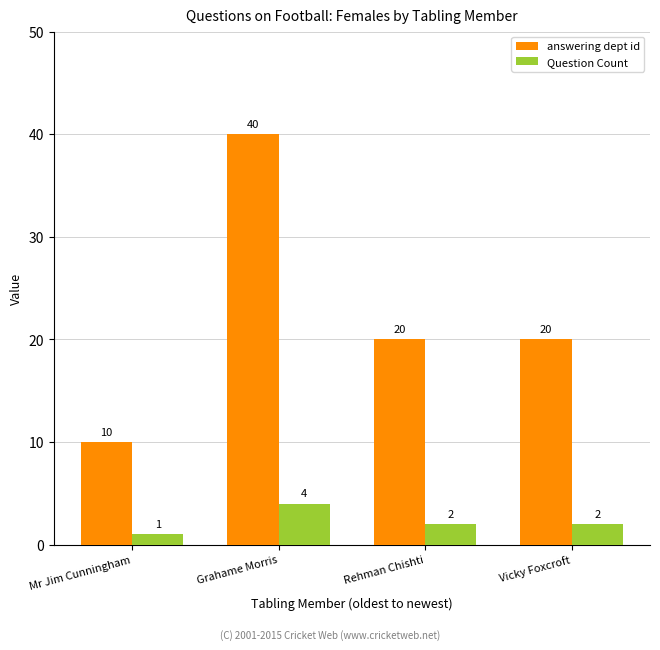

How many groups of bars are there?

4